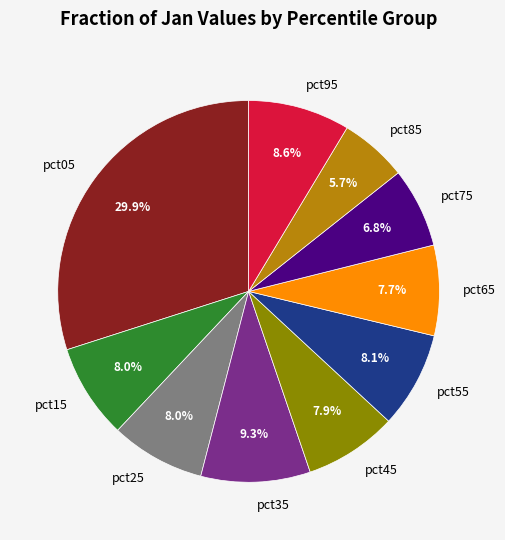

Between pct95 and pct25, which is larger?

pct95